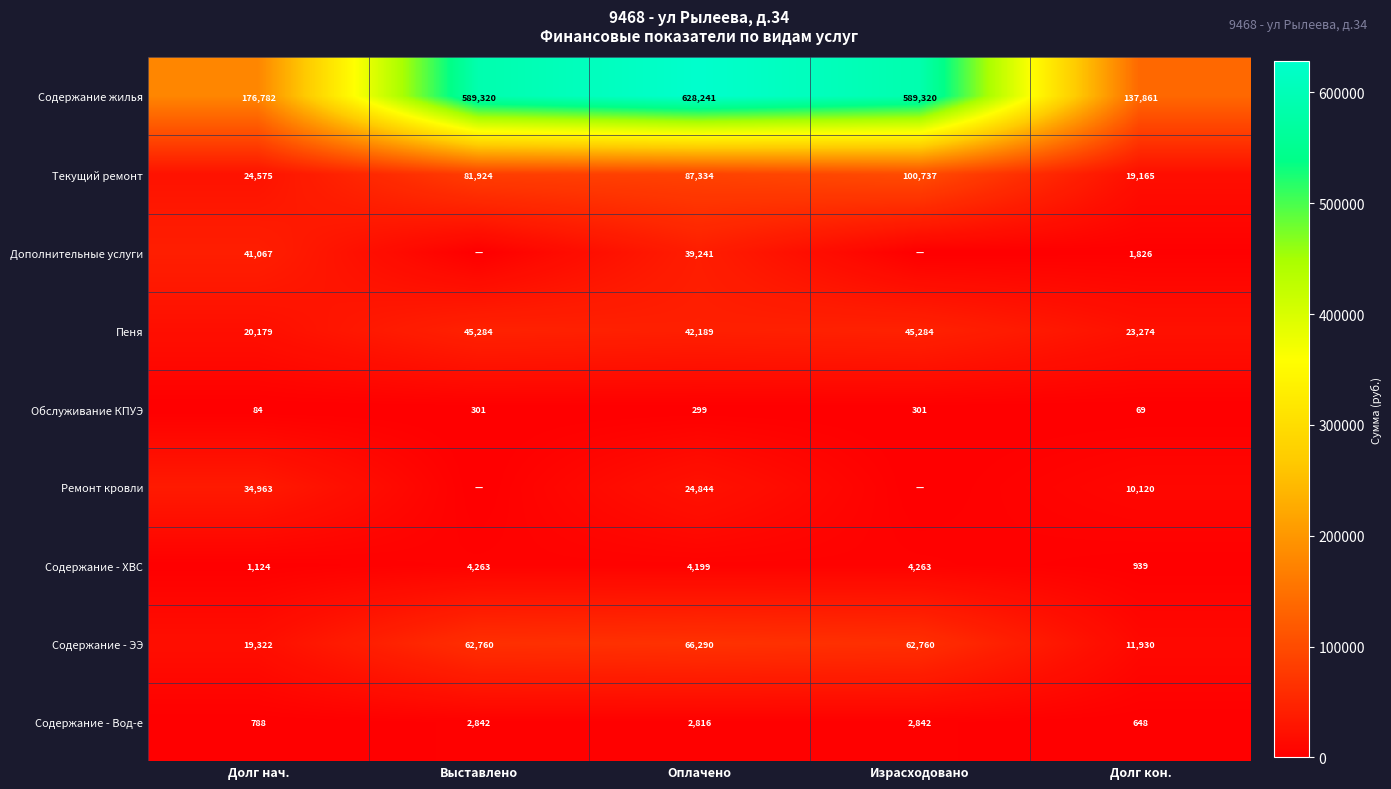

What is the greatest value displayed?

628240.9